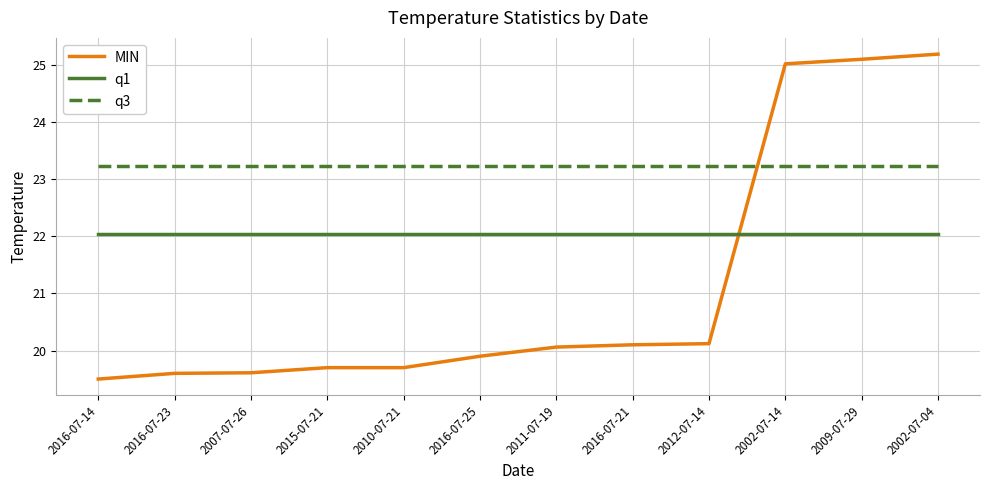

List the series in order of their overall mean, highest first.

q3, q1, MIN